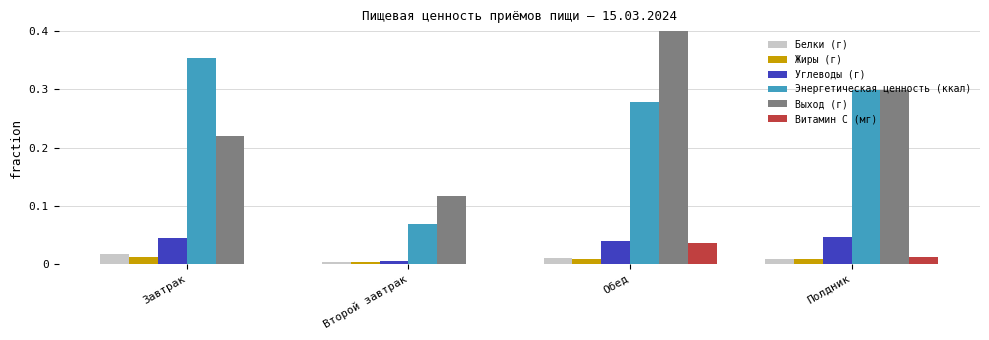

Which label corresponds to the largest value in the chart?

Обед